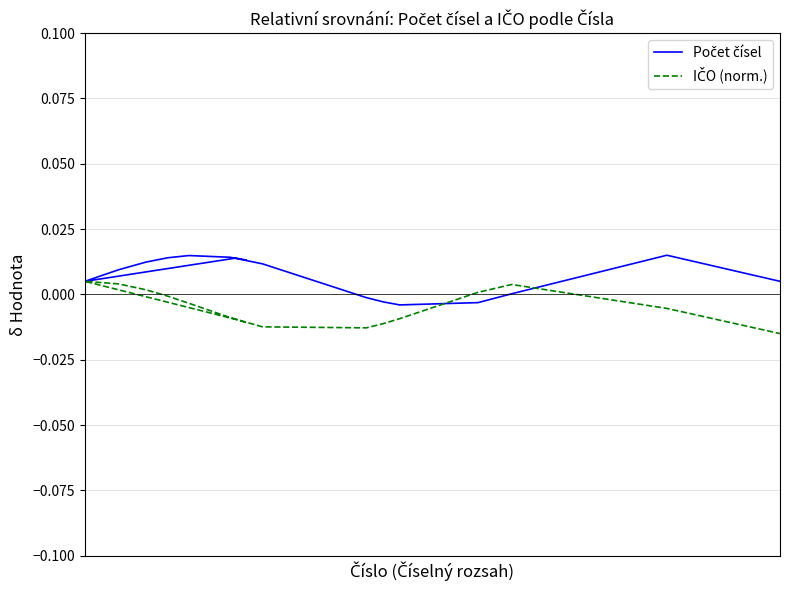

What are all the series names shown in the legend?

Počet čísel, IČO (norm.)